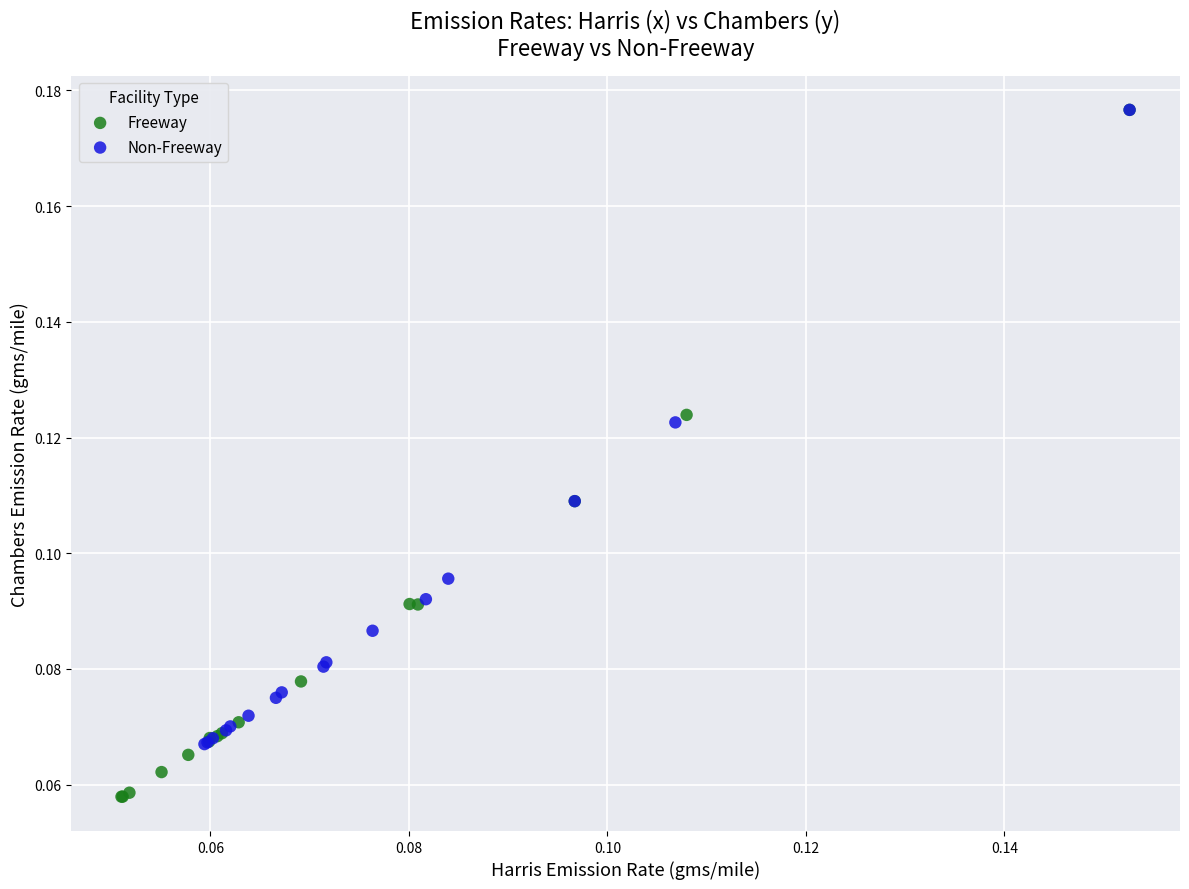

Which series has the largest Y range (max minus min)?

Freeway